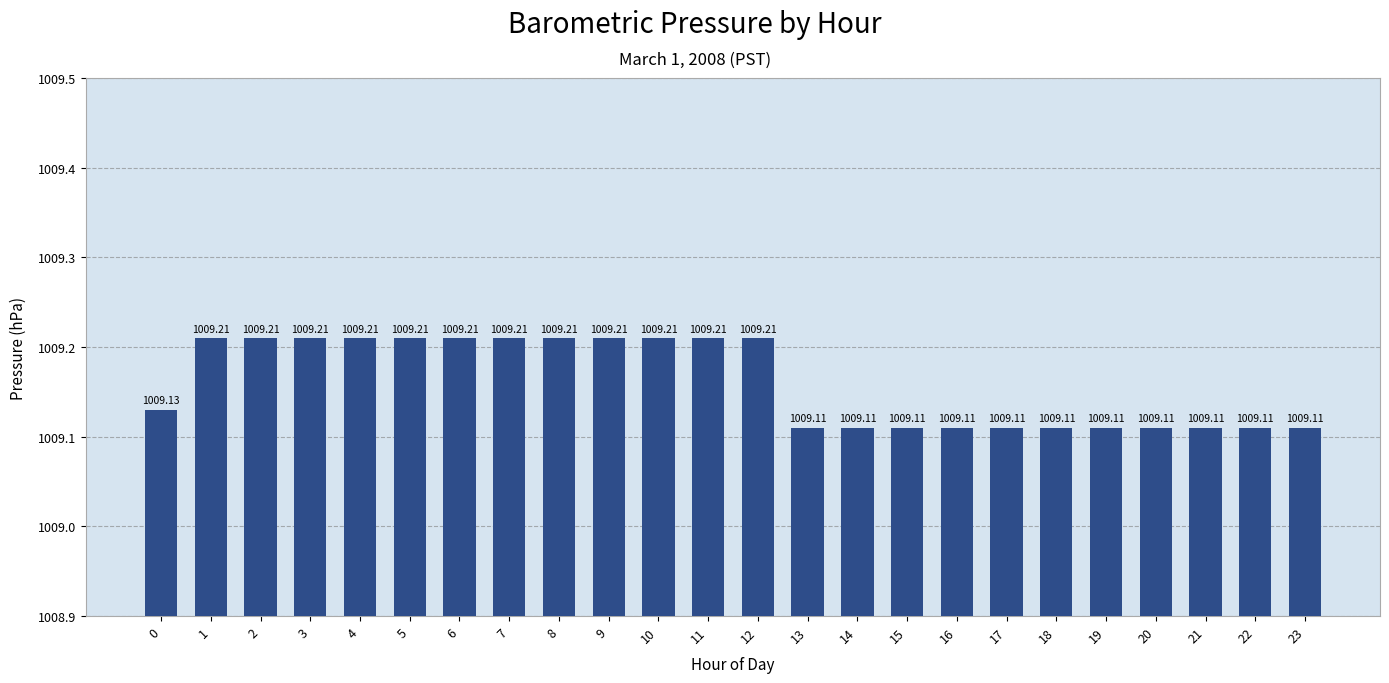

What is the ratio of the value at 19 to the value at 15?

1.0